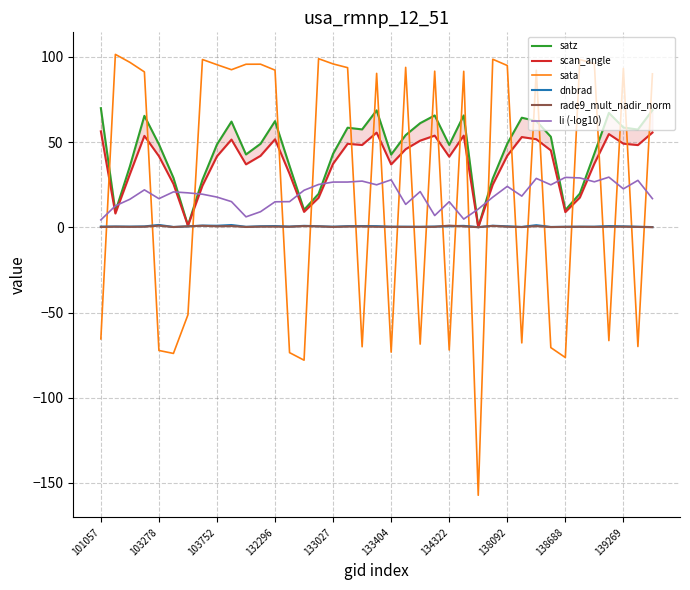

What is the maximum value for rade9_mult_nadir_norm?

1.0